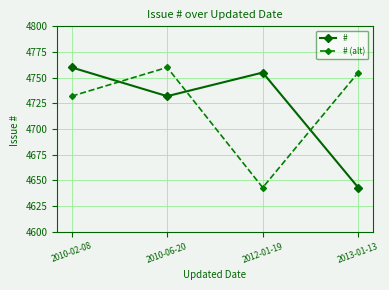

What is the spread (max minus min) of values at 2010-06-20?

28